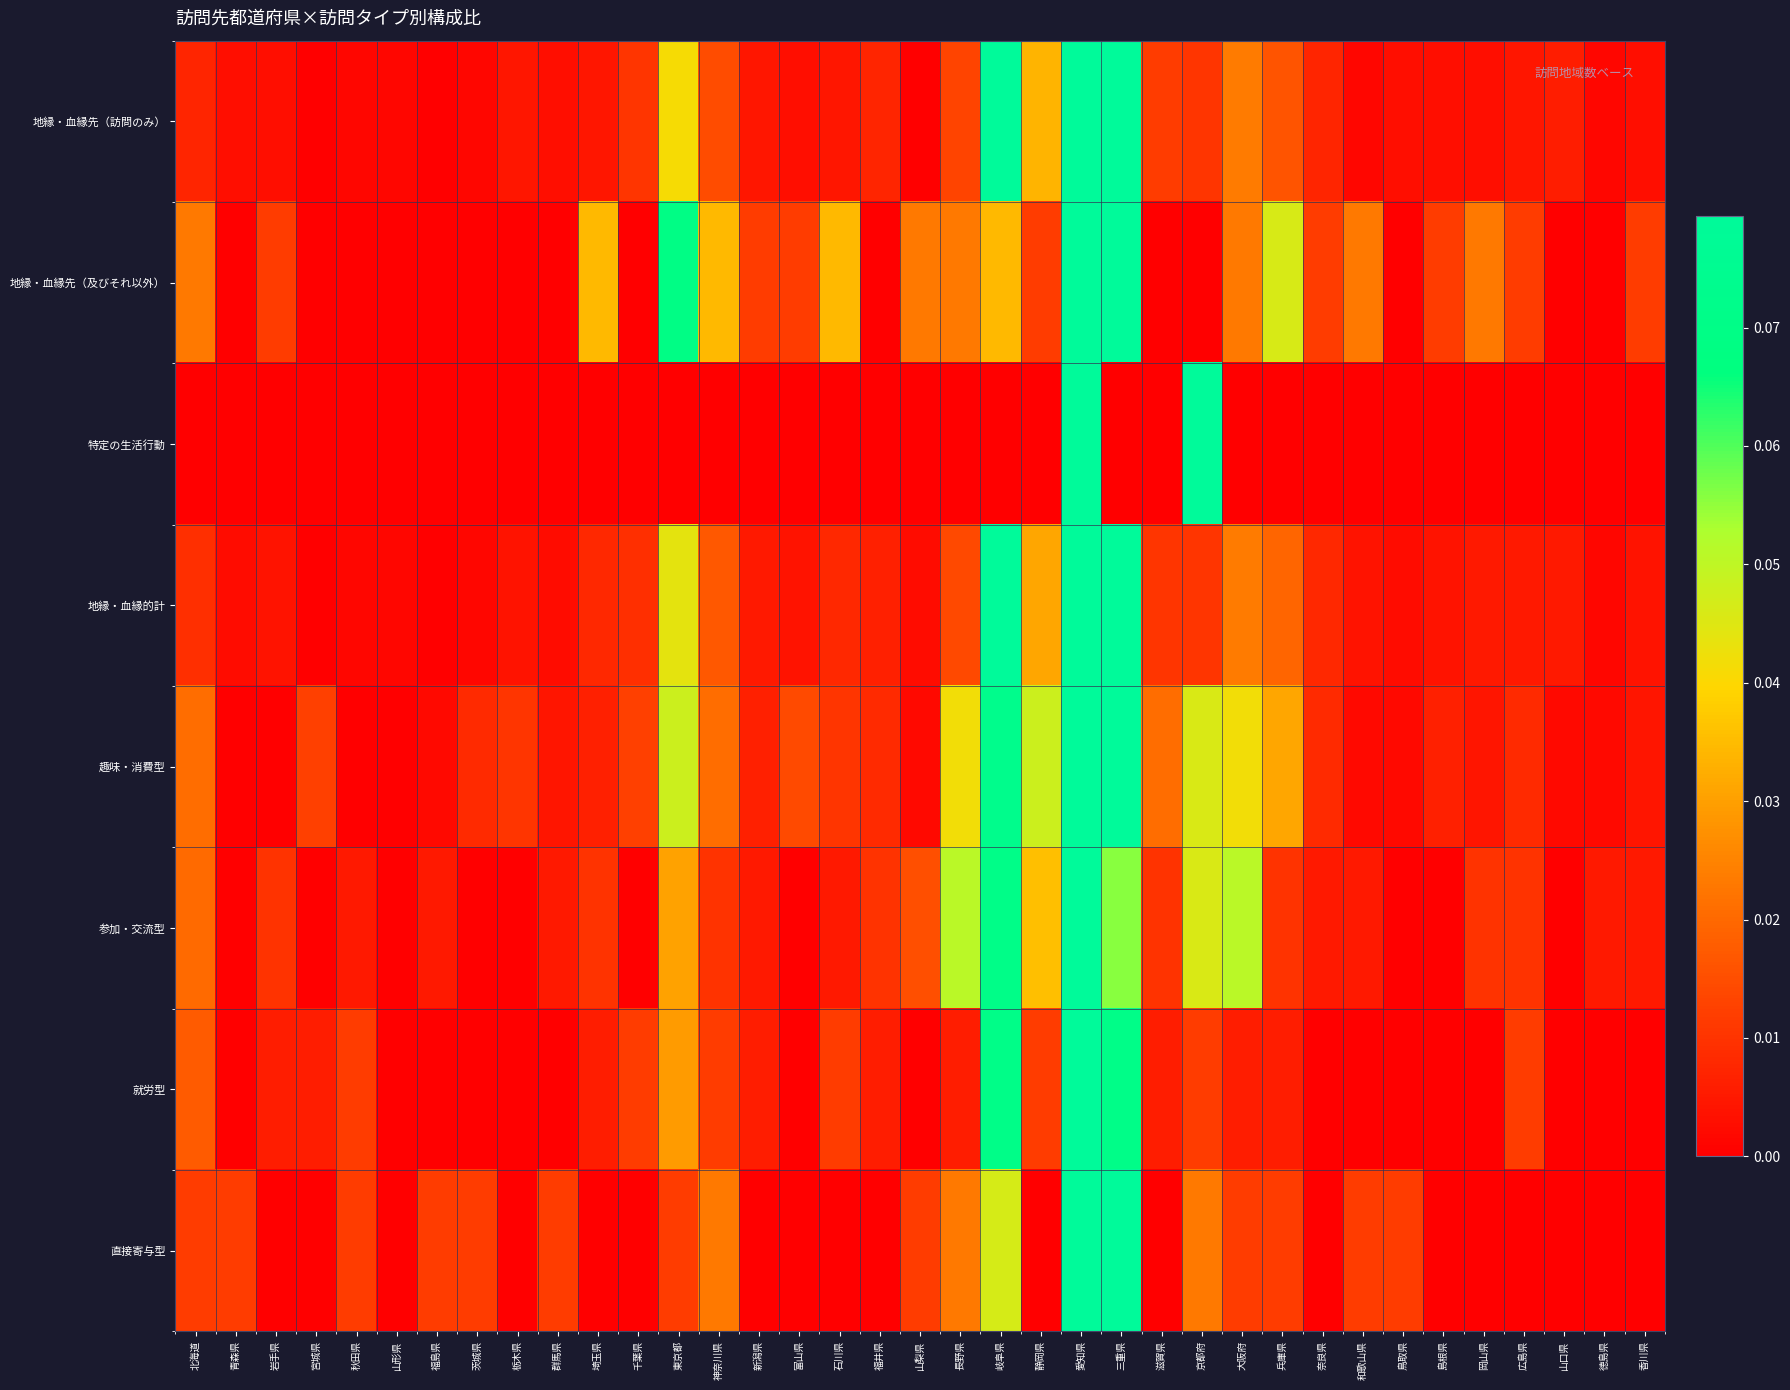

Reading left to right, what are all the values shown in this chart?

地縁・血縁先（訪問のみ）: 北海道=0.0	青森県=0.0	岩手県=0.0	宮城県=0.0	秋田県=0.0	山形県=0.0	福島県=0.0	茨城県=0.0	栃木県=0.0	群馬県=0.0	埼玉県=0.0	千葉県=0.0	東京都=0.0	神奈川県=0.0	新潟県=0.0	富山県=0.0	石川県=0.0	福井県=0.0	山梨県=0.0	長野県=0.0	岐阜県=0.1	静岡県=0.0	愛知県=0.5	三重県=0.1	滋賀県=0.0	京都府=0.0	大阪府=0.0	兵庫県=0.0	奈良県=0.0	和歌山県=0.0	鳥取県=0.0	島根県=0.0	岡山県=0.0	広島県=0.0	山口県=0.0	徳島県=0.0	香川県=0.0
地縁・血縁先（及びそれ以外）: 北海道=0.0	青森県=0.0	岩手県=0.0	宮城県=0.0	秋田県=0.0	山形県=0.0	福島県=0.0	茨城県=0.0	栃木県=0.0	群馬県=0.0	埼玉県=0.0	千葉県=0.0	東京都=0.1	神奈川県=0.0	新潟県=0.0	富山県=0.0	石川県=0.0	福井県=0.0	山梨県=0.0	長野県=0.0	岐阜県=0.0	静岡県=0.0	愛知県=0.4	三重県=0.1	滋賀県=0.0	京都府=0.0	大阪府=0.0	兵庫県=0.0	奈良県=0.0	和歌山県=0.0	鳥取県=0.0	島根県=0.0	岡山県=0.0	広島県=0.0	山口県=0.0	徳島県=0.0	香川県=0.0
特定の生活行動: 北海道=0.0	青森県=0.0	岩手県=0.0	宮城県=0.0	秋田県=0.0	山形県=0.0	福島県=0.0	茨城県=0.0	栃木県=0.0	群馬県=0.0	埼玉県=0.0	千葉県=0.0	東京都=0.0	神奈川県=0.0	新潟県=0.0	富山県=0.0	石川県=0.0	福井県=0.0	山梨県=0.0	長野県=0.0	岐阜県=0.0	静岡県=0.0	愛知県=0.8	三重県=0.0	滋賀県=0.0	京都府=0.2	大阪府=0.0	兵庫県=0.0	奈良県=0.0	和歌山県=0.0	鳥取県=0.0	島根県=0.0	岡山県=0.0	広島県=0.0	山口県=0.0	徳島県=0.0	香川県=0.0
地縁・血縁的計: 北海道=0.0	青森県=0.0	岩手県=0.0	宮城県=0.0	秋田県=0.0	山形県=0.0	福島県=0.0	茨城県=0.0	栃木県=0.0	群馬県=0.0	埼玉県=0.0	千葉県=0.0	東京都=0.0	神奈川県=0.0	新潟県=0.0	富山県=0.0	石川県=0.0	福井県=0.0	山梨県=0.0	長野県=0.0	岐阜県=0.1	静岡県=0.0	愛知県=0.5	三重県=0.1	滋賀県=0.0	京都府=0.0	大阪府=0.0	兵庫県=0.0	奈良県=0.0	和歌山県=0.0	鳥取県=0.0	島根県=0.0	岡山県=0.0	広島県=0.0	山口県=0.0	徳島県=0.0	香川県=0.0
趣味・消費型: 北海道=0.0	青森県=0.0	岩手県=0.0	宮城県=0.0	秋田県=0.0	山形県=0.0	福島県=0.0	茨城県=0.0	栃木県=0.0	群馬県=0.0	埼玉県=0.0	千葉県=0.0	東京都=0.0	神奈川県=0.0	新潟県=0.0	富山県=0.0	石川県=0.0	福井県=0.0	山梨県=0.0	長野県=0.0	岐阜県=0.1	静岡県=0.0	愛知県=0.3	三重県=0.1	滋賀県=0.0	京都府=0.0	大阪府=0.0	兵庫県=0.0	奈良県=0.0	和歌山県=0.0	鳥取県=0.0	島根県=0.0	岡山県=0.0	広島県=0.0	山口県=0.0	徳島県=0.0	香川県=0.0
参加・交流型: 北海道=0.0	青森県=0.0	岩手県=0.0	宮城県=0.0	秋田県=0.0	山形県=0.0	福島県=0.0	茨城県=0.0	栃木県=0.0	群馬県=0.0	埼玉県=0.0	千葉県=0.0	東京都=0.0	神奈川県=0.0	新潟県=0.0	富山県=0.0	石川県=0.0	福井県=0.0	山梨県=0.0	長野県=0.1	岐阜県=0.1	静岡県=0.0	愛知県=0.4	三重県=0.1	滋賀県=0.0	京都府=0.0	大阪府=0.1	兵庫県=0.0	奈良県=0.0	和歌山県=0.0	鳥取県=0.0	島根県=0.0	岡山県=0.0	広島県=0.0	山口県=0.0	徳島県=0.0	香川県=0.0
就労型: 北海道=0.0	青森県=0.0	岩手県=0.0	宮城県=0.0	秋田県=0.0	山形県=0.0	福島県=0.0	茨城県=0.0	栃木県=0.0	群馬県=0.0	埼玉県=0.0	千葉県=0.0	東京都=0.0	神奈川県=0.0	新潟県=0.0	富山県=0.0	石川県=0.0	福井県=0.0	山梨県=0.0	長野県=0.0	岐阜県=0.1	静岡県=0.0	愛知県=0.6	三重県=0.1	滋賀県=0.0	京都府=0.0	大阪府=0.0	兵庫県=0.0	奈良県=0.0	和歌山県=0.0	鳥取県=0.0	島根県=0.0	岡山県=0.0	広島県=0.0	山口県=0.0	徳島県=0.0	香川県=0.0
直接寄与型: 北海道=0.0	青森県=0.0	岩手県=0.0	宮城県=0.0	秋田県=0.0	山形県=0.0	福島県=0.0	茨城県=0.0	栃木県=0.0	群馬県=0.0	埼玉県=0.0	千葉県=0.0	東京都=0.0	神奈川県=0.0	新潟県=0.0	富山県=0.0	石川県=0.0	福井県=0.0	山梨県=0.0	長野県=0.0	岐阜県=0.0	静岡県=0.0	愛知県=0.6	三重県=0.1	滋賀県=0.0	京都府=0.0	大阪府=0.0	兵庫県=0.0	奈良県=0.0	和歌山県=0.0	鳥取県=0.0	島根県=0.0	岡山県=0.0	広島県=0.0	山口県=0.0	徳島県=0.0	香川県=0.0